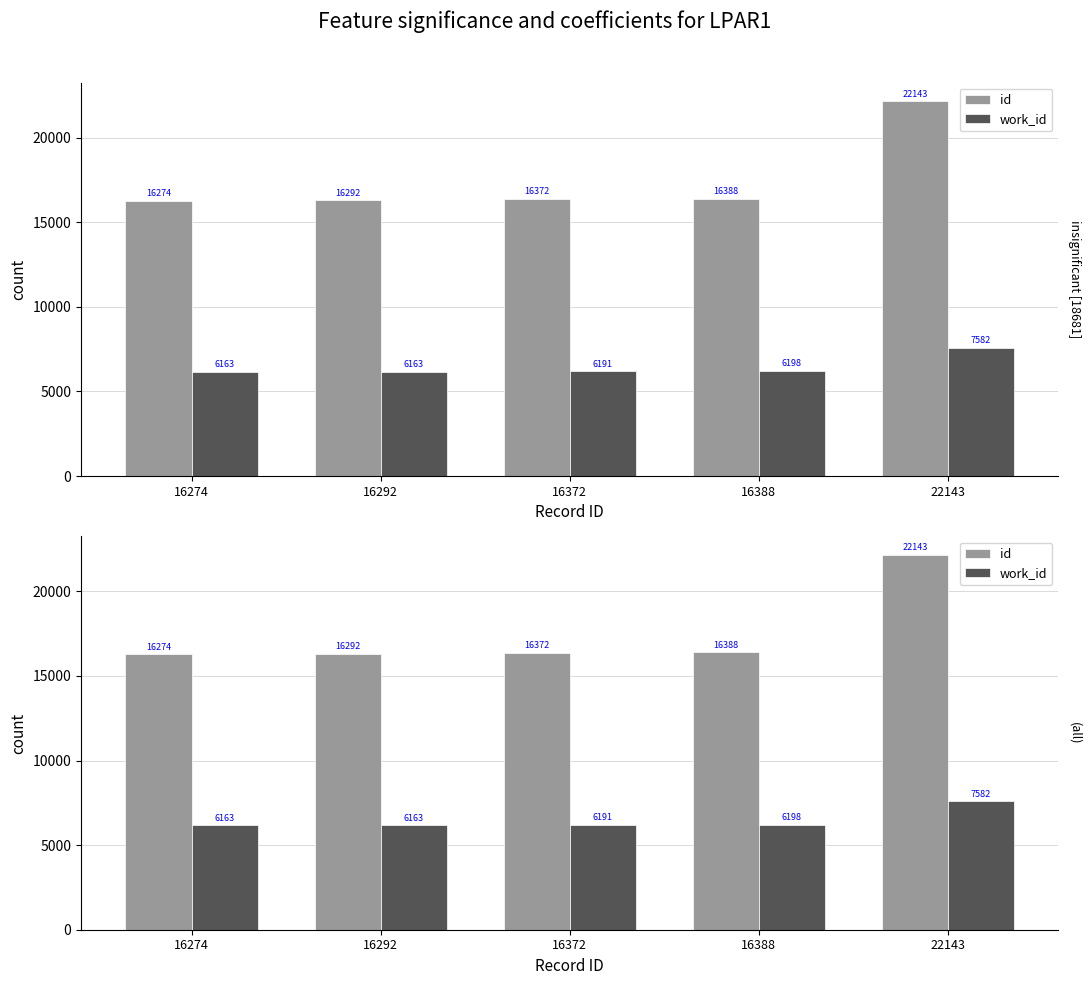

Reading left to right, transcribe all the data shown in this chart.

id: 16274=16274	16292=16292	16372=16372	16388=16388	22143=22143
work_id: 16274=6163	16292=6163	16372=6191	16388=6198	22143=7582